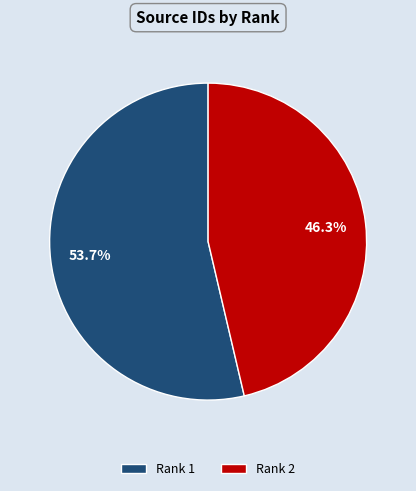

What portion of the pie excludes Rank 2?

53.7%